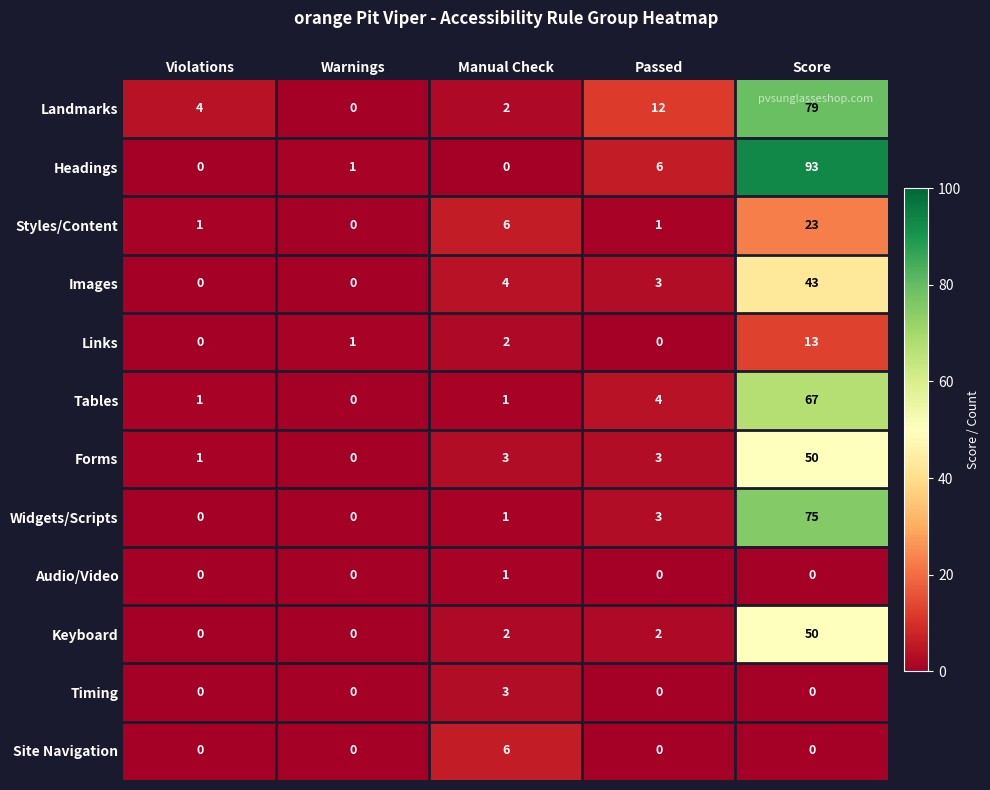

The Headings series shows 0 at Violations. True or false?

True